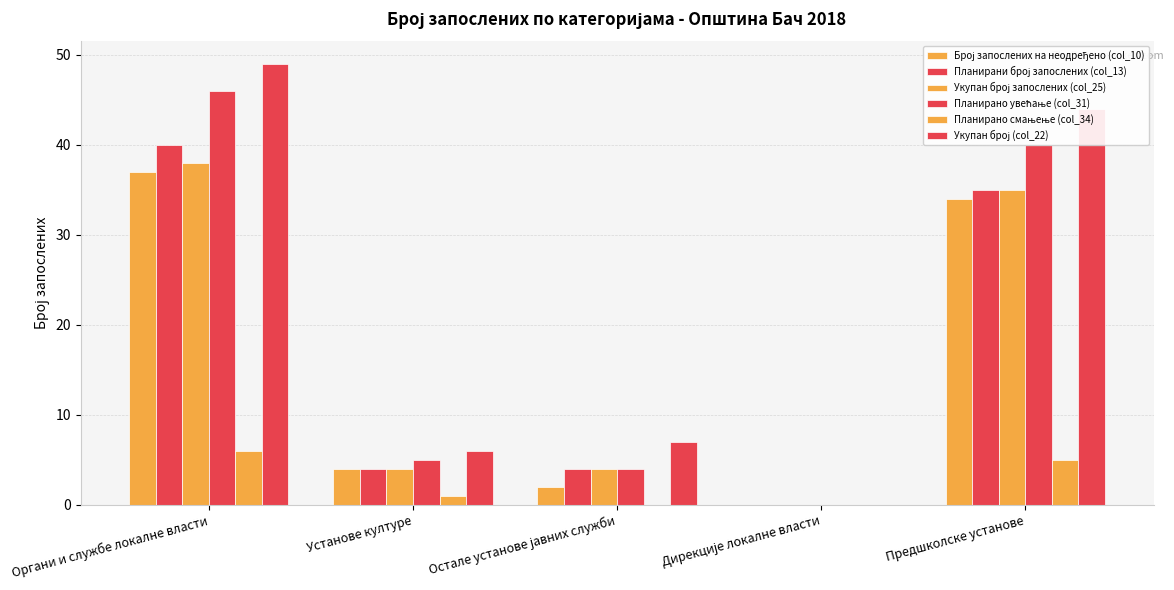

Which series has the widest spread of values?

Укупан број (col_22)